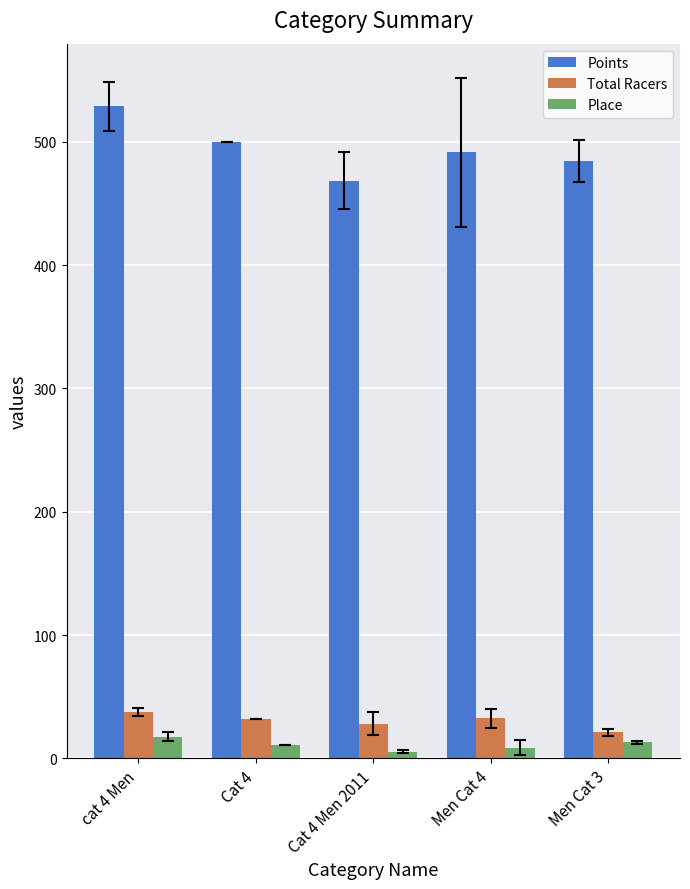

At which label does Place first exceed 11?

cat 4 Men